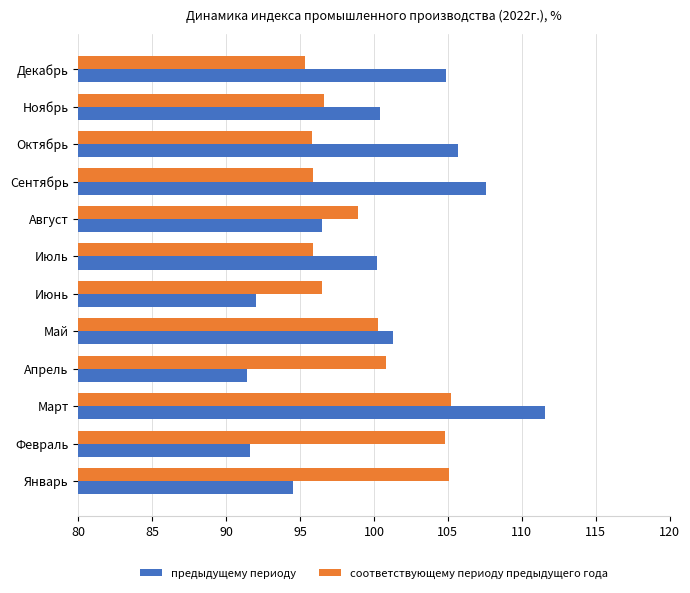

Between Март and Апрель, which series saw the biggest shift?

предыдущему периоду